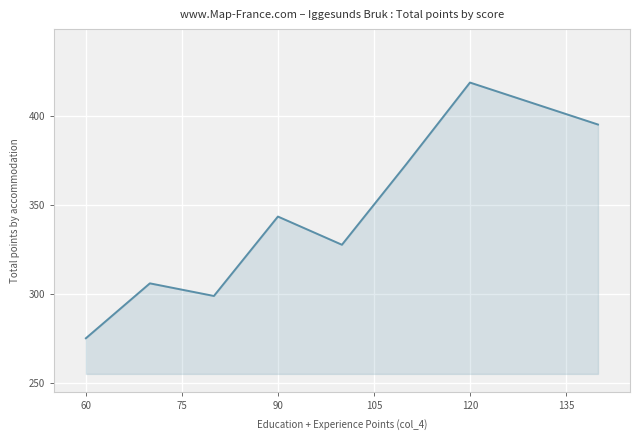

How many values exceed 343?

4